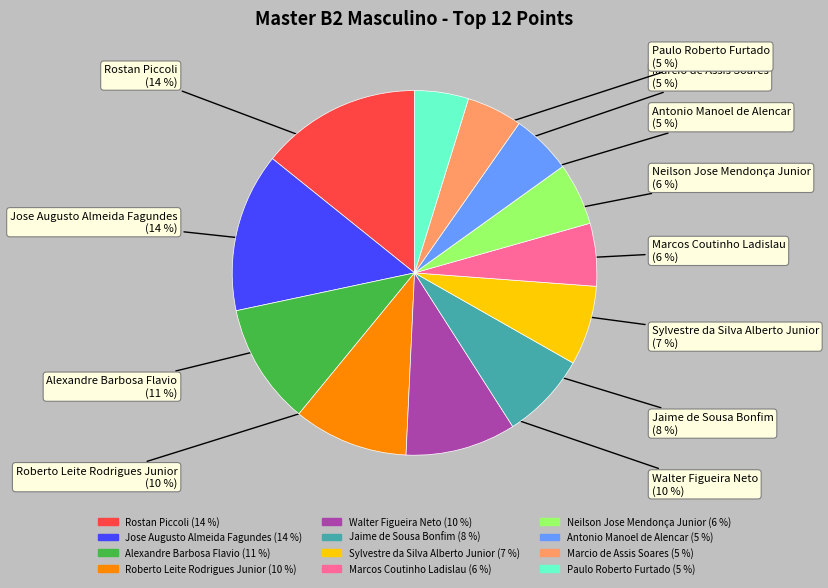

Is there a majority slice in this chart?

No